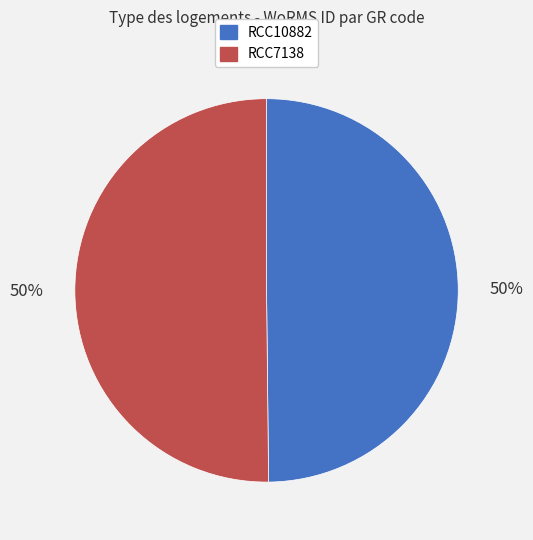

To the nearest percent, what portion does RCC10882 represent?

50%